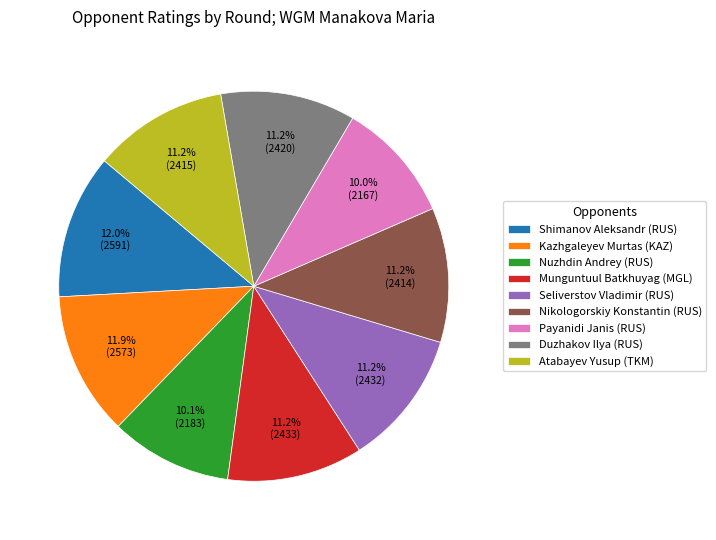

Is Munguntuul Batkhuyag (MGL) the majority of the pie?

No